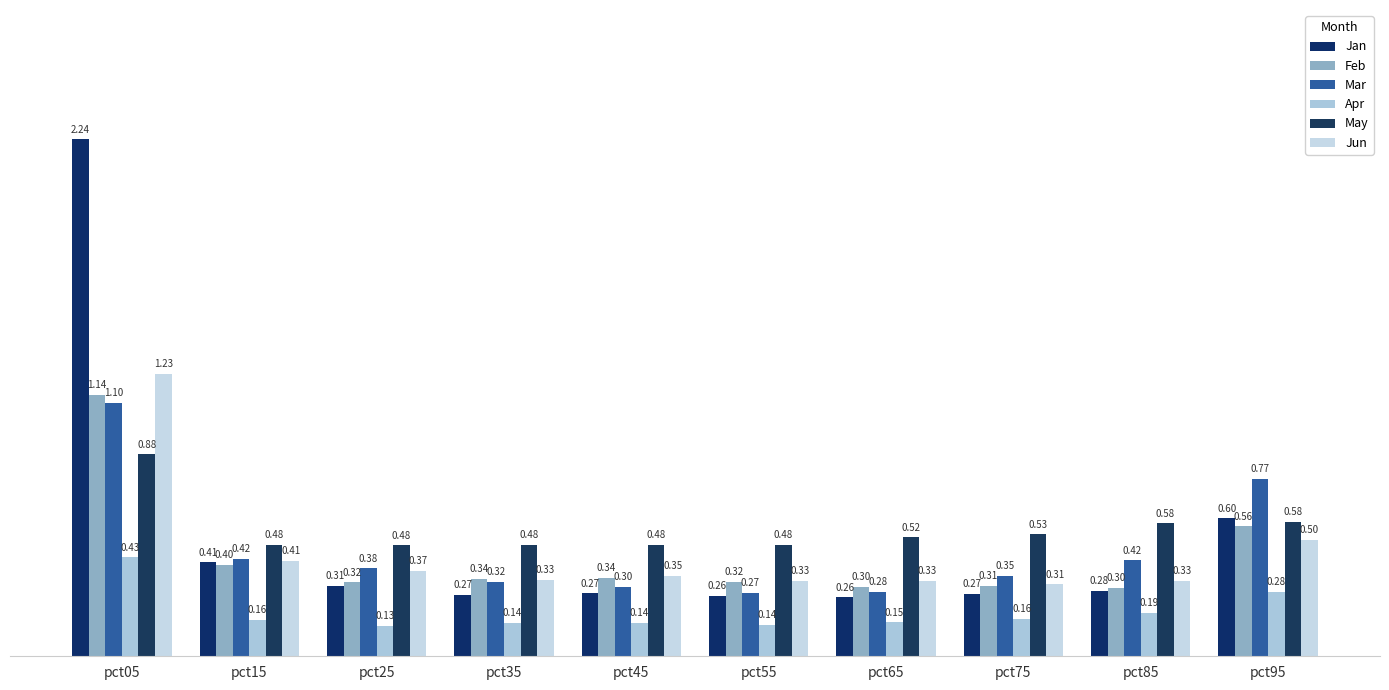

True or false: Apr has a value of 0.2 at pct75.

True